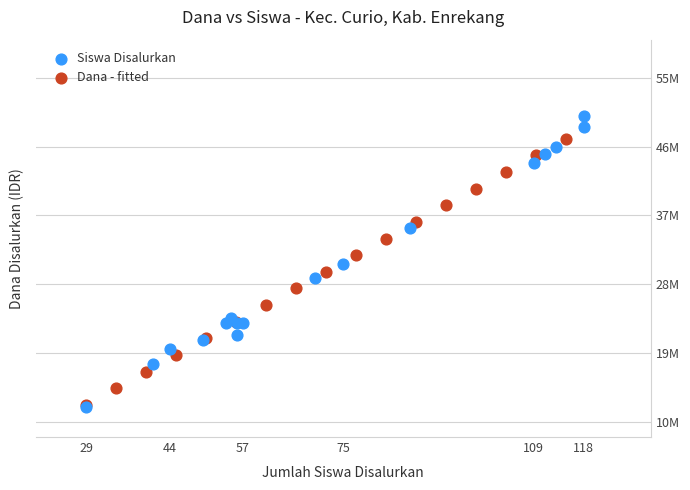

Which series reaches the maximum Y coordinate?

Siswa Disalurkan